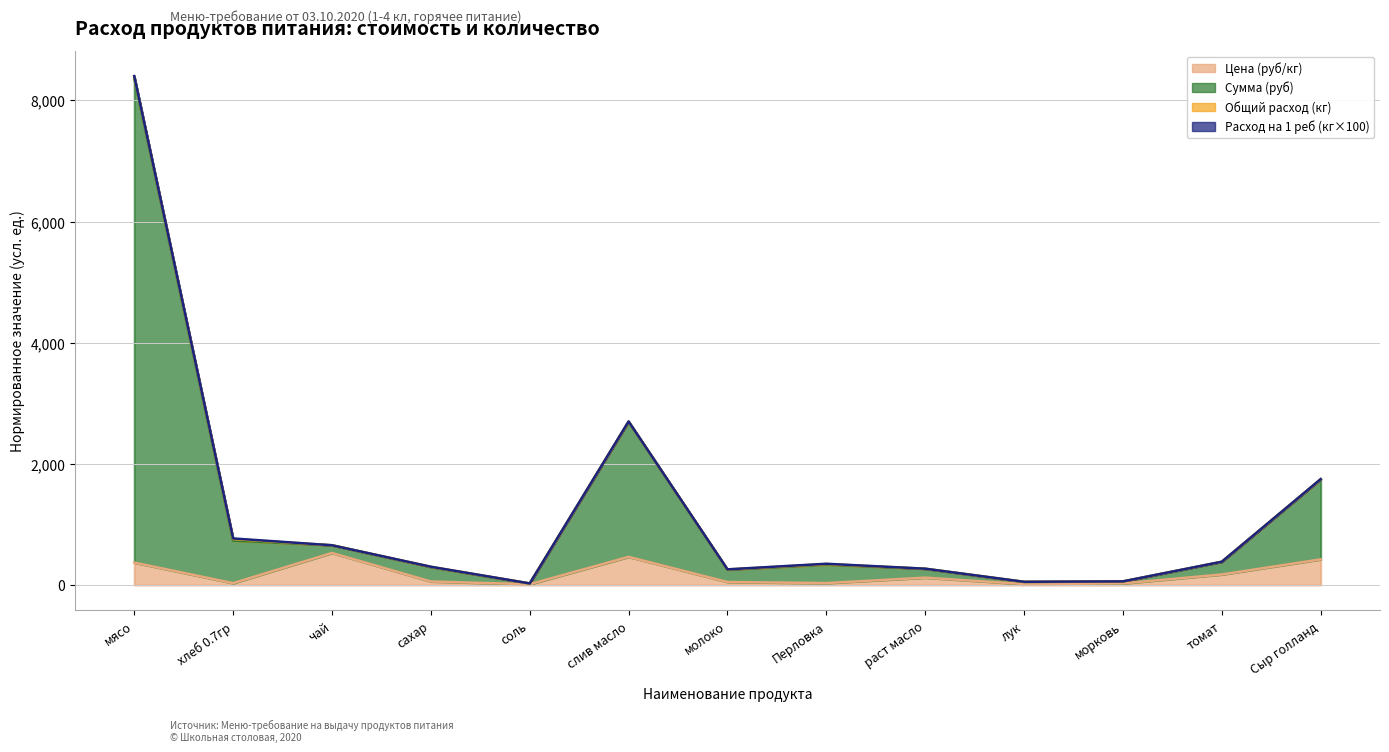

At which category does Цена (руб/кг) reach its first local peak?

чай